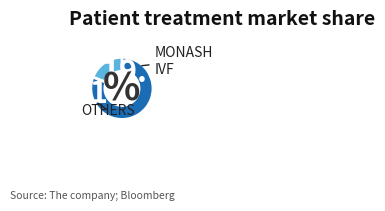

Is there any slice that represents more than half of the pie?

Yes